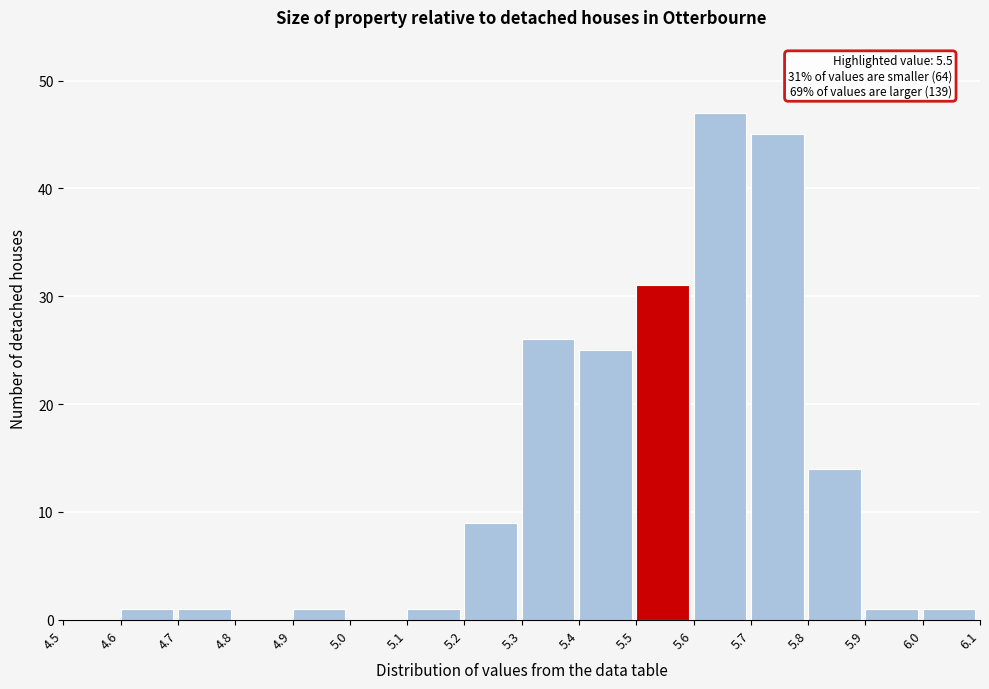

Which range on the x-axis has the tallest bar?

5.6 to 5.7